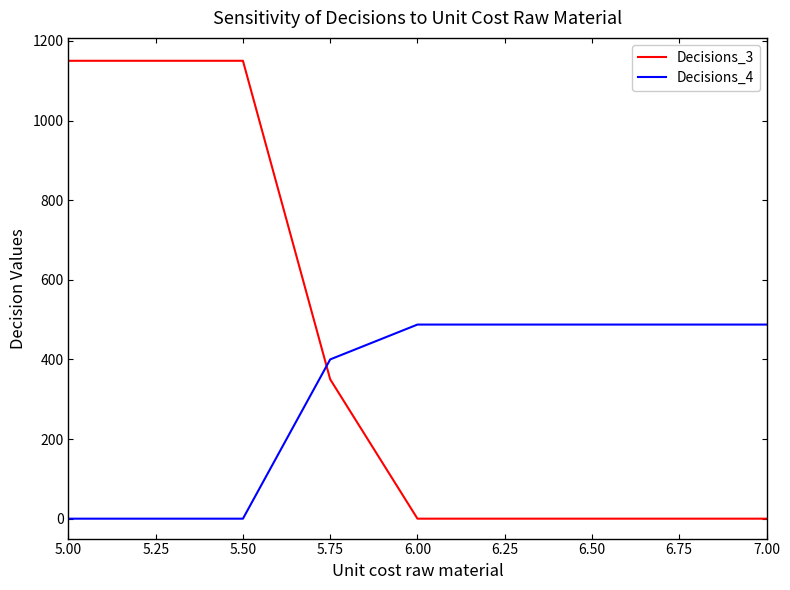

The value of Decisions_3 at 5.50 is 510.9. True or false?

False